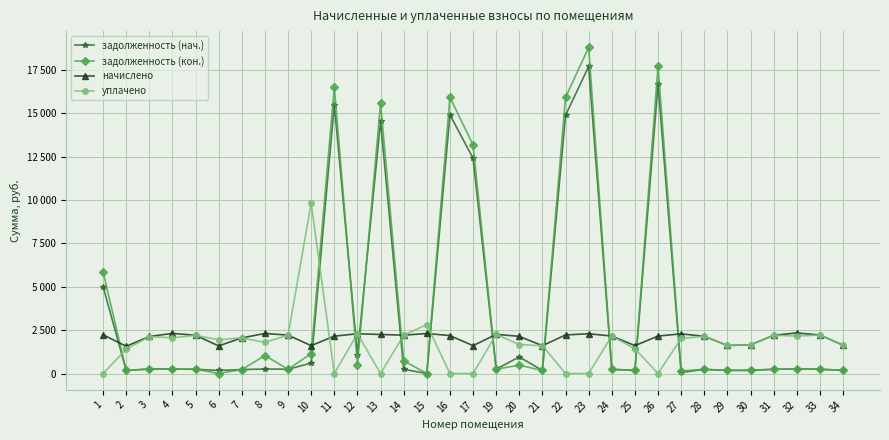

True or false: уплачено has more than 0 interior local peaks.

True